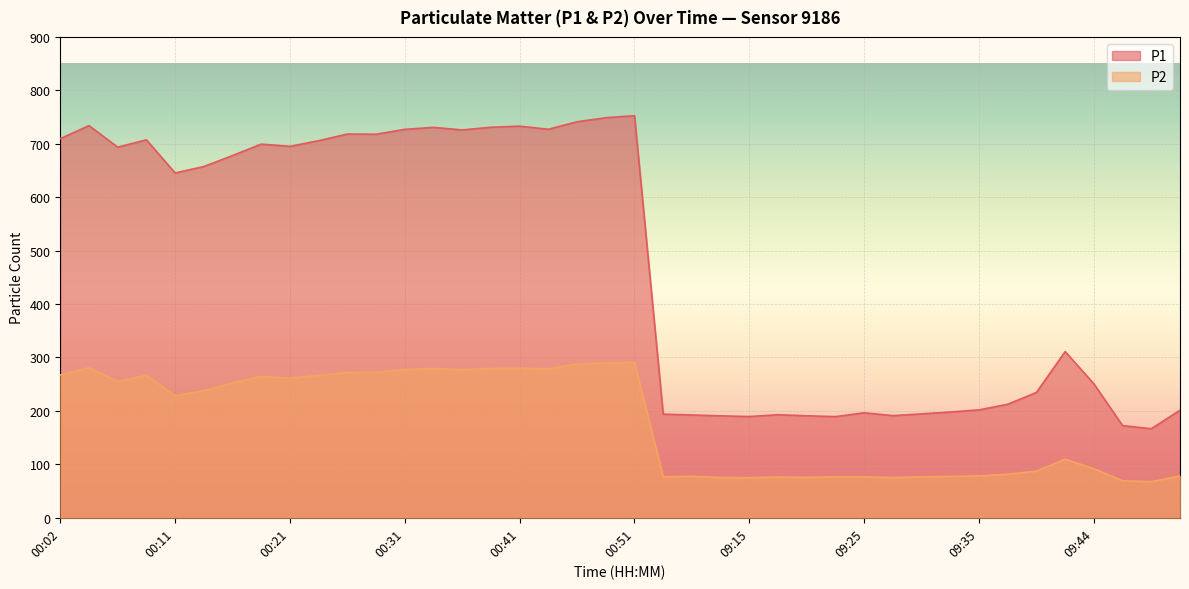

Between 00:06 and 09:44, which series saw the biggest shift?

P1